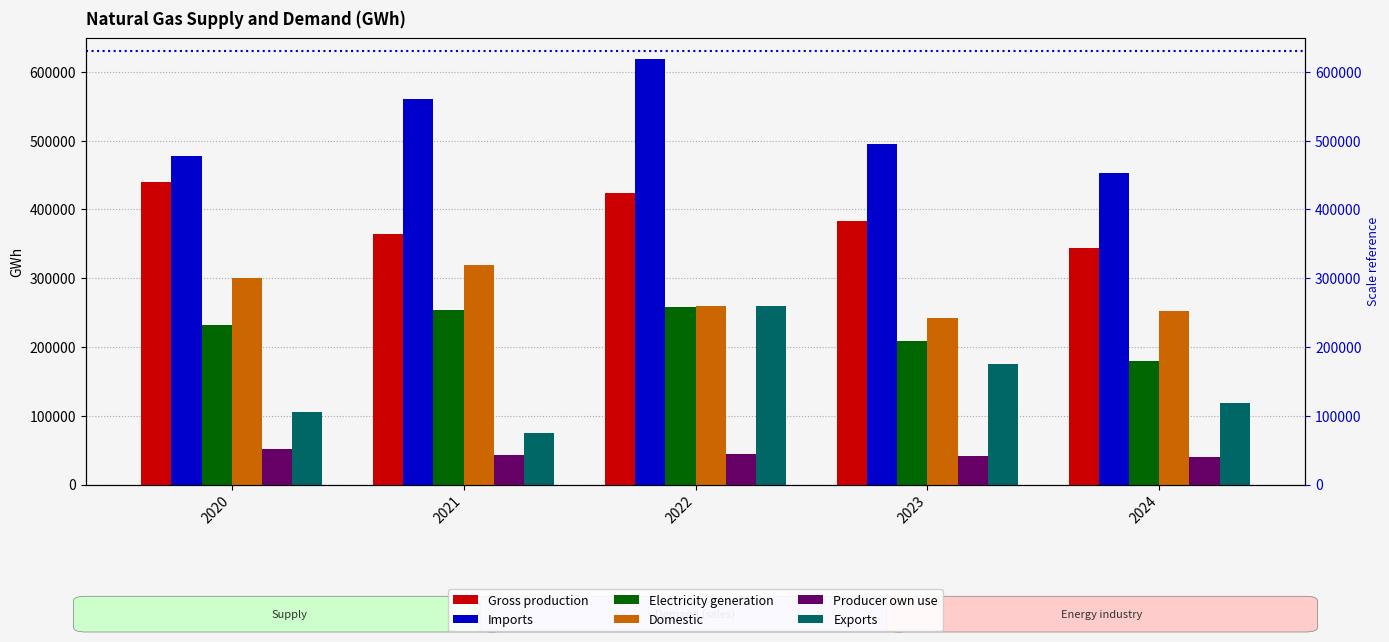

At which category is the sum across all series the highest?

2022